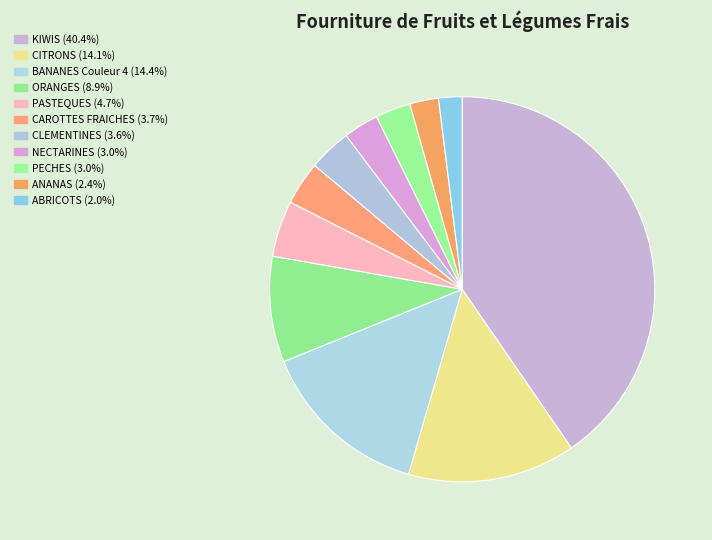

Does KIWIS account for over 50% of the chart?

No